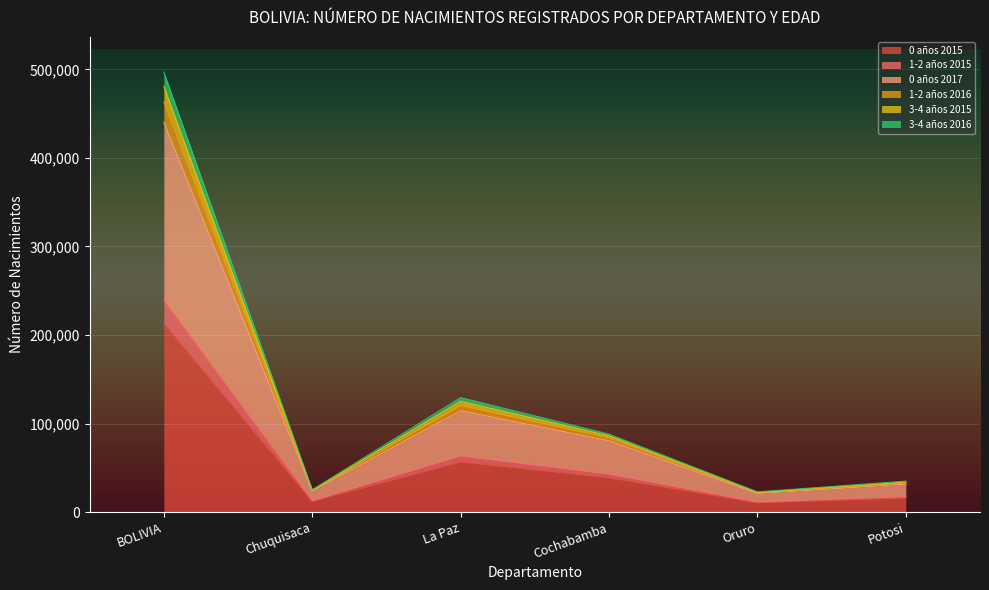

True or false: 1-2 años 2015 and 1-2 años 2016 intersect in this chart.

False